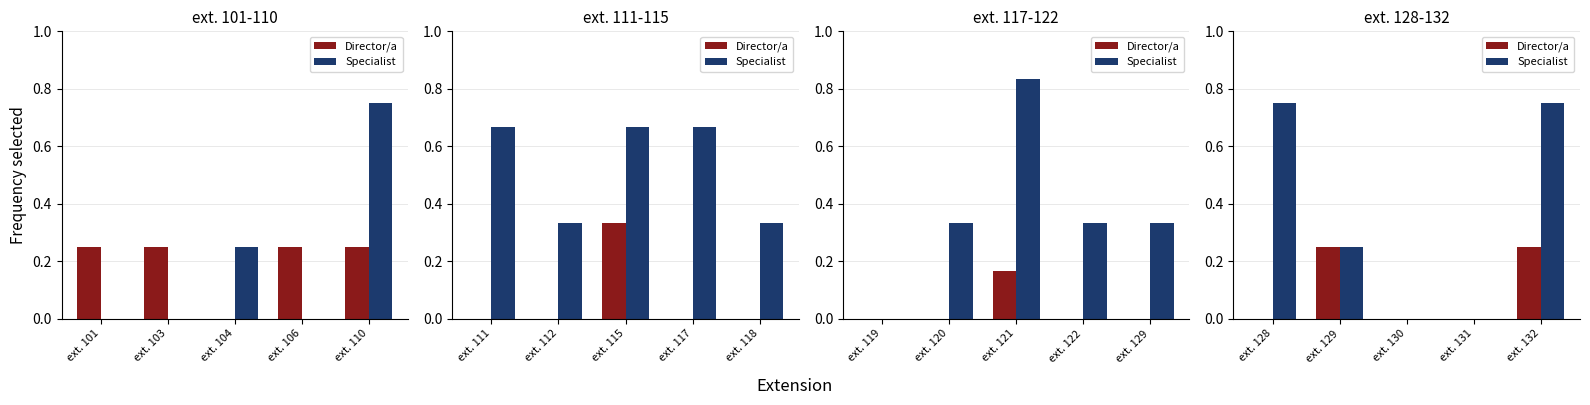

Count the number of categories in the chart.

5